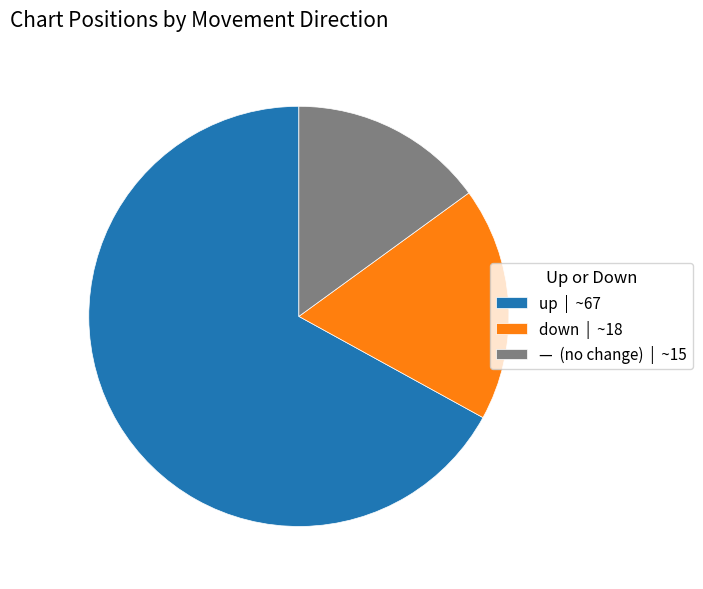

What is the majority slice?

up | ~67